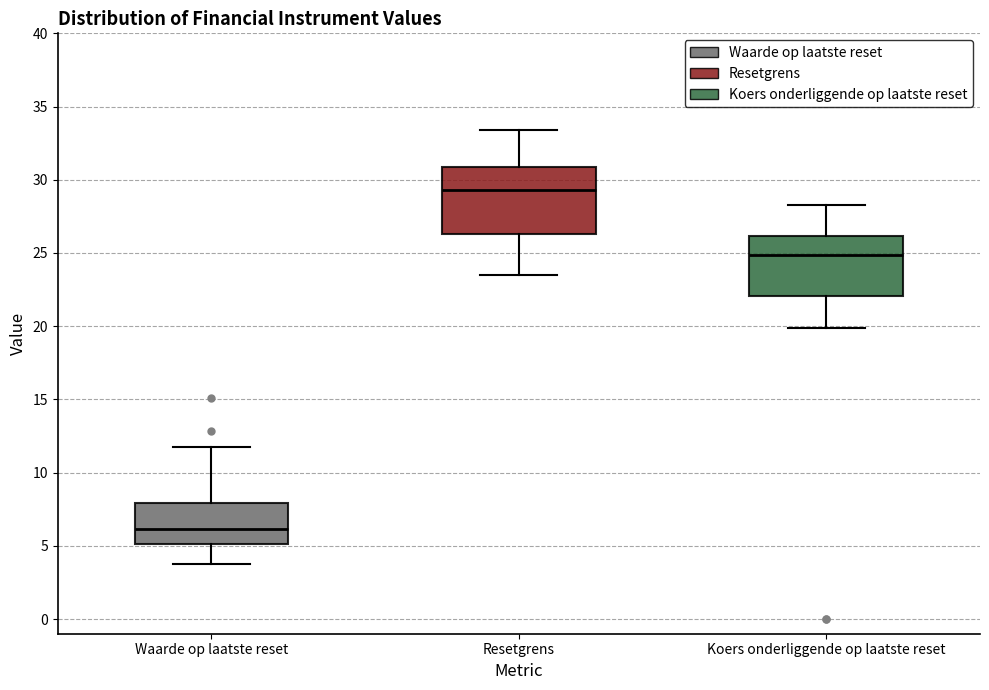

Reading left to right, transcribe this box plot: for each box, give where its median line is, the range the box spans, and where its two whiskers end, as read against the y-axis. The values are not printed on the chart, so give them approximately, as read against the axis.

Waarde op laatste reset: median 6.0, box 5.0 to 8.0, whiskers 4.0 to 11.5
Resetgrens: median 29.5, box 26.5 to 31.0, whiskers 23.5 to 33.5
Koers onderliggende op laatste reset: median 25.0, box 22.0 to 26.0, whiskers 20.0 to 28.5